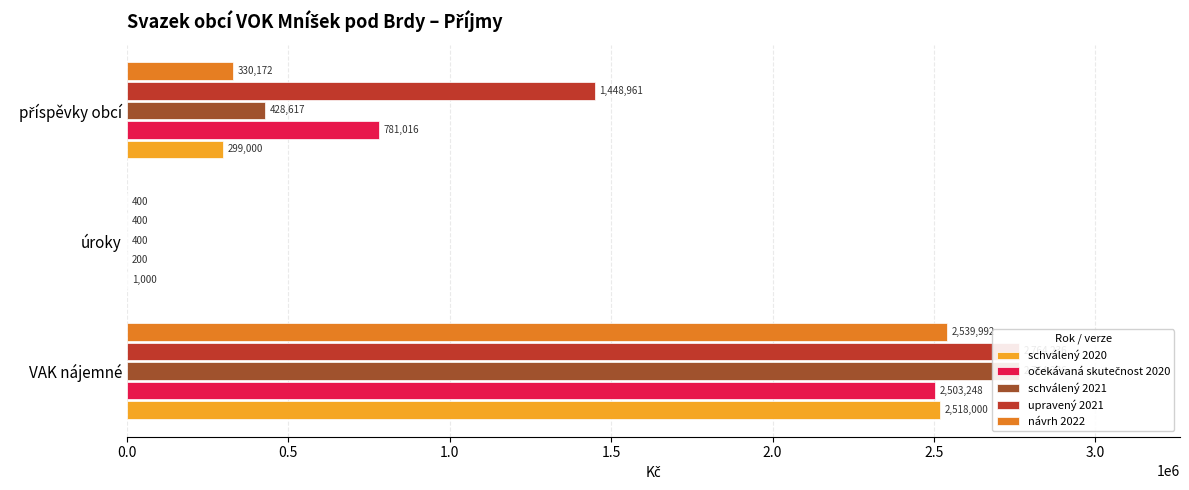

At how many categories does at least one series exceed 61969?

2